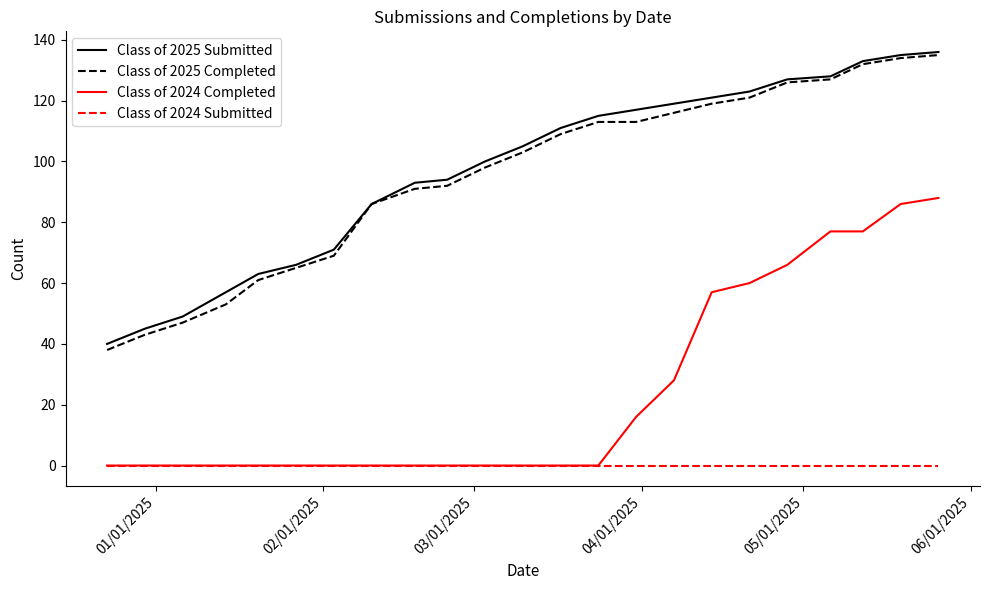

How many lines are shown in the chart?

4